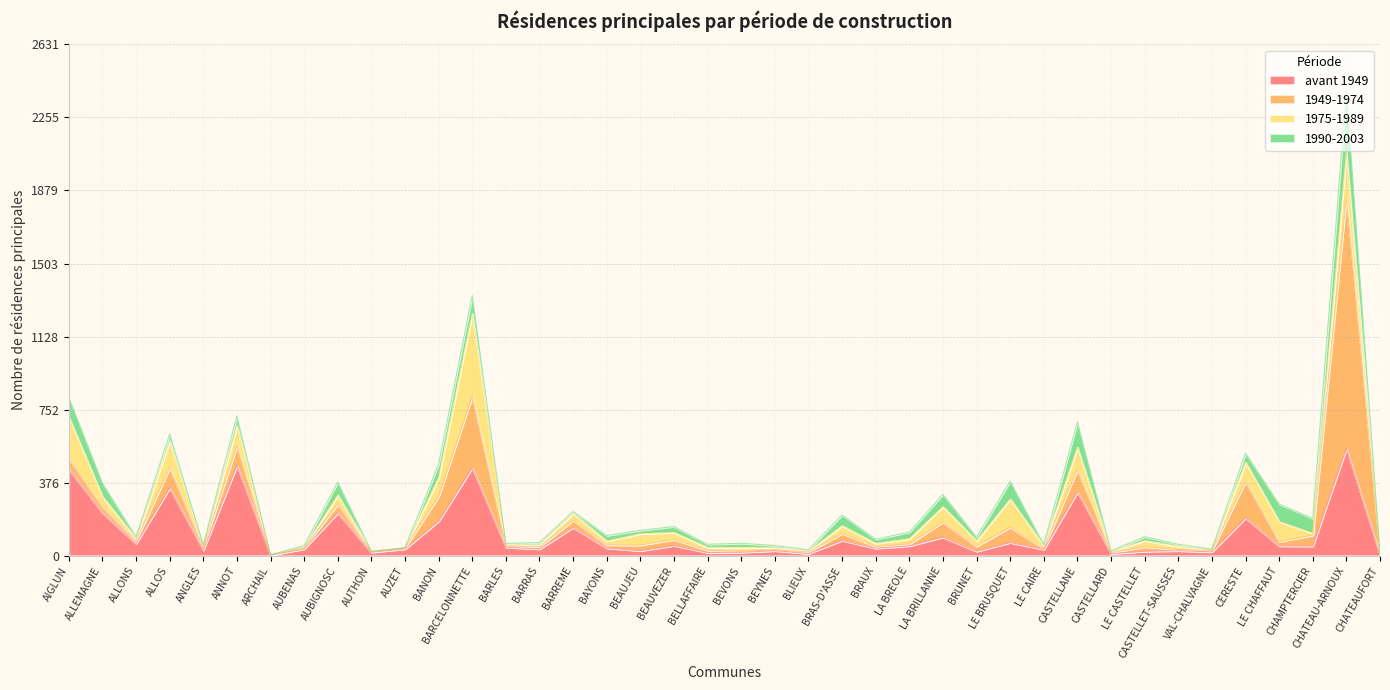

Which series changed the most between ALLOS and BEVONS?

avant 1949